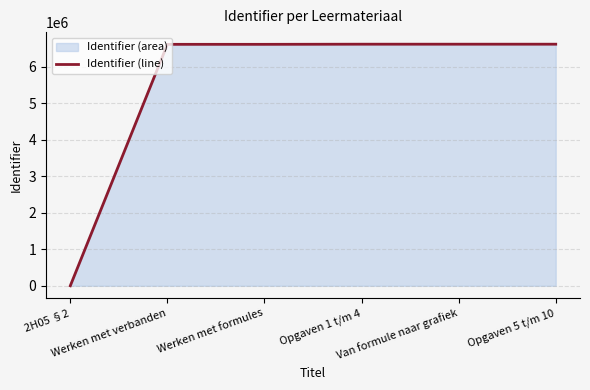

List the labels in order of value, largest first.

Opgaven 5 t/m 10, Opgaven 1 t/m 4, Van formule naar grafiek, Werken met formules, Werken met verbanden, 2H05 §2